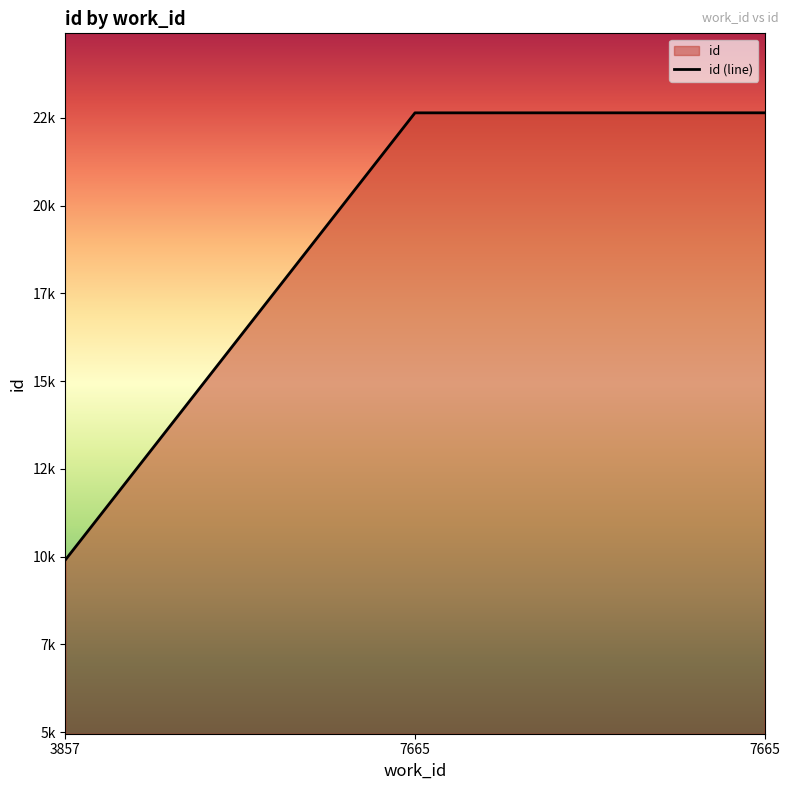

Reading left to right, extract all data points from this chart.

9907	22640	22641